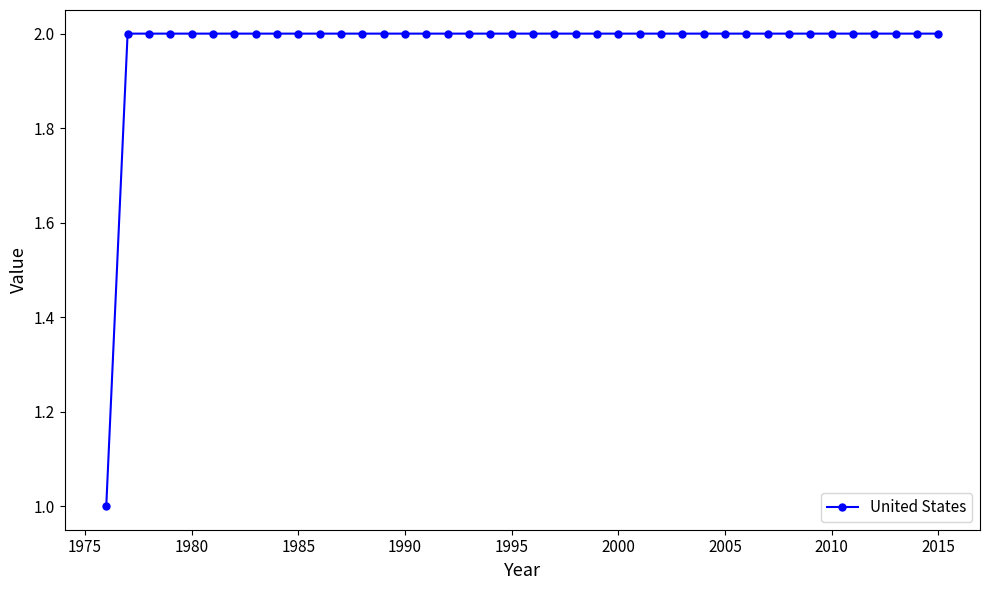

Count the values in the range 2 to 3.

39